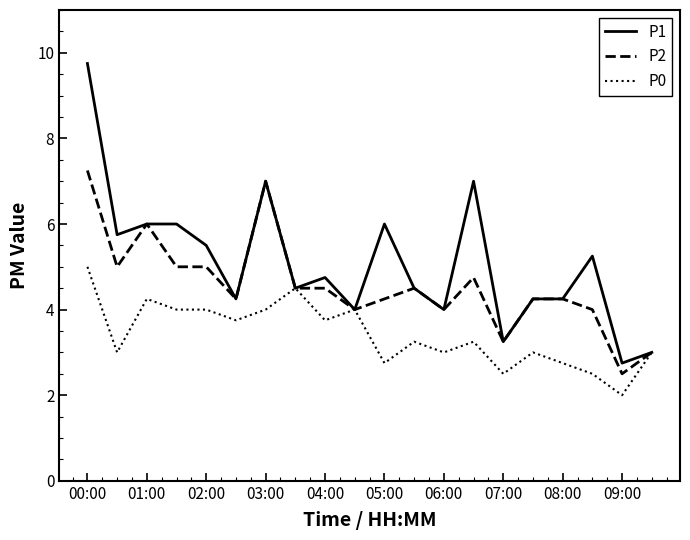

What is the smallest value displayed?

2.0